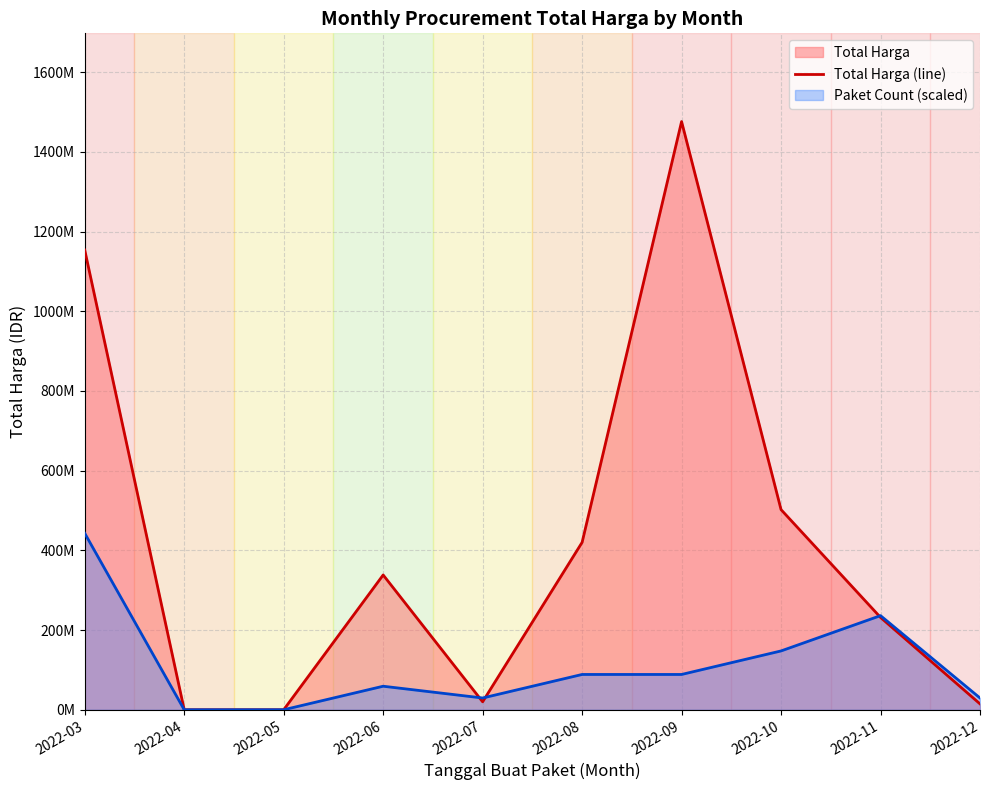

Does the chart display data point markers on the line(s)?

No